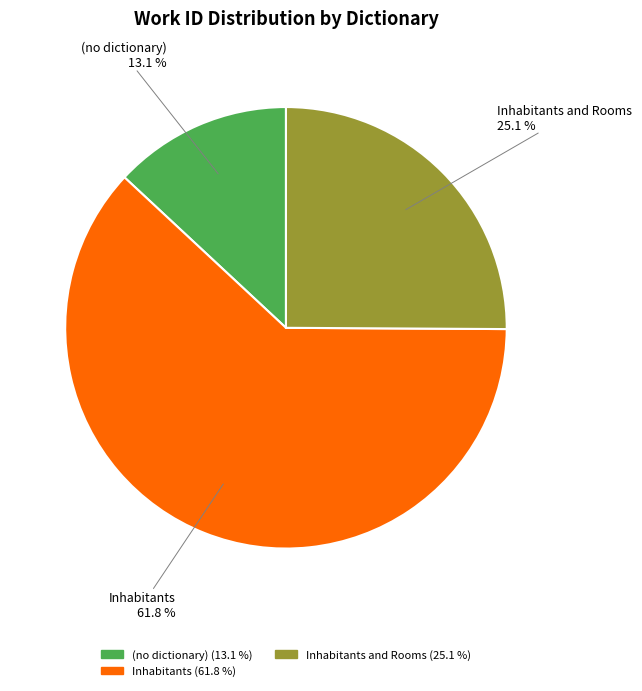

To the nearest percent, what is the difference between the (no dictionary) and Inhabitants slice percentages?

49%